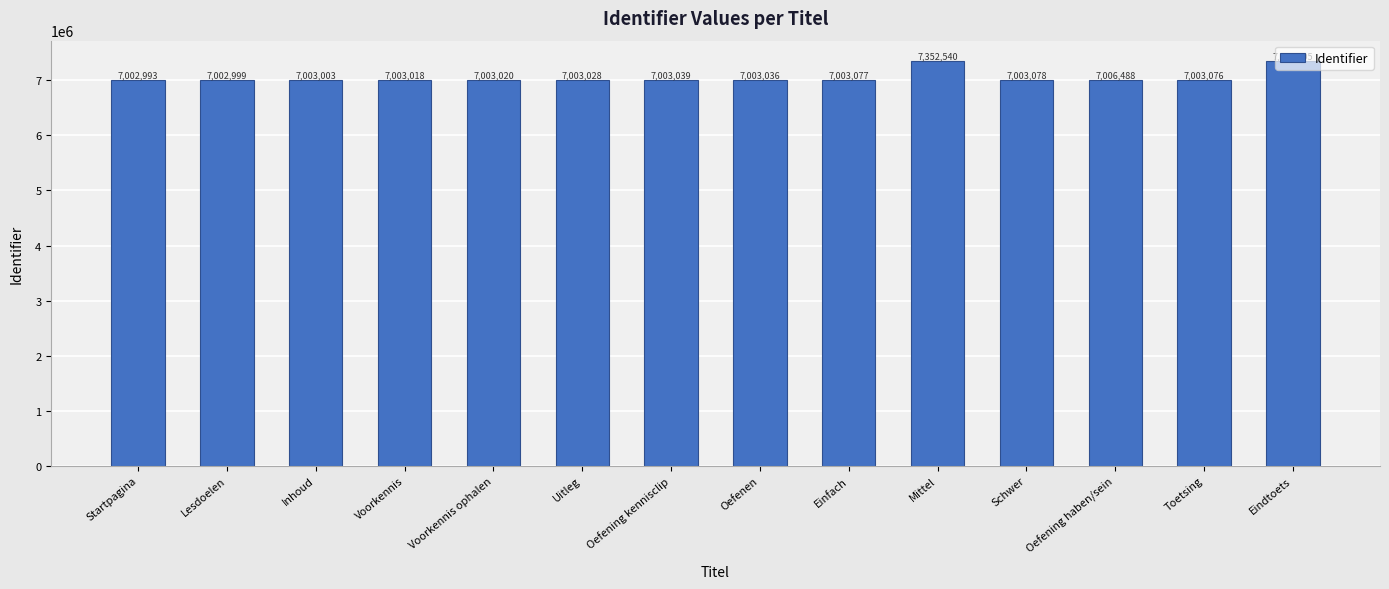

What is the label of the 9th bar from the left?

Einfach